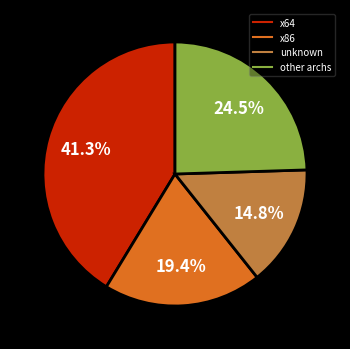

Is there a majority slice in this chart?

No